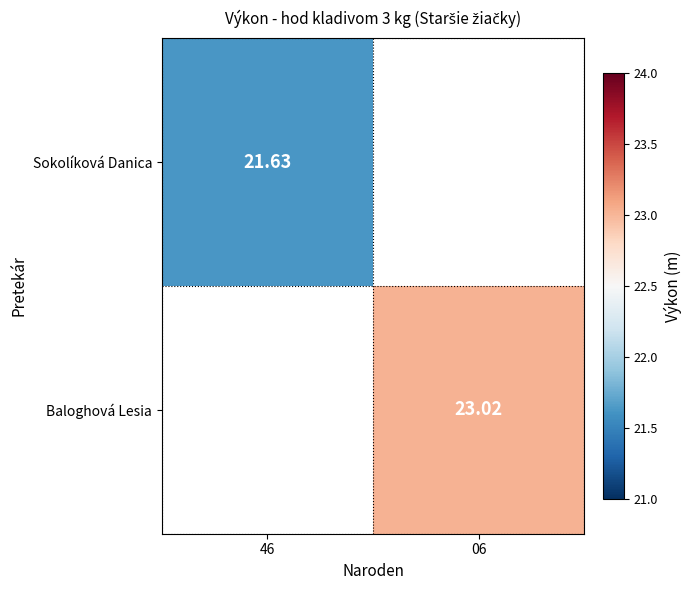

Which label corresponds to the smallest value in the chart?

46